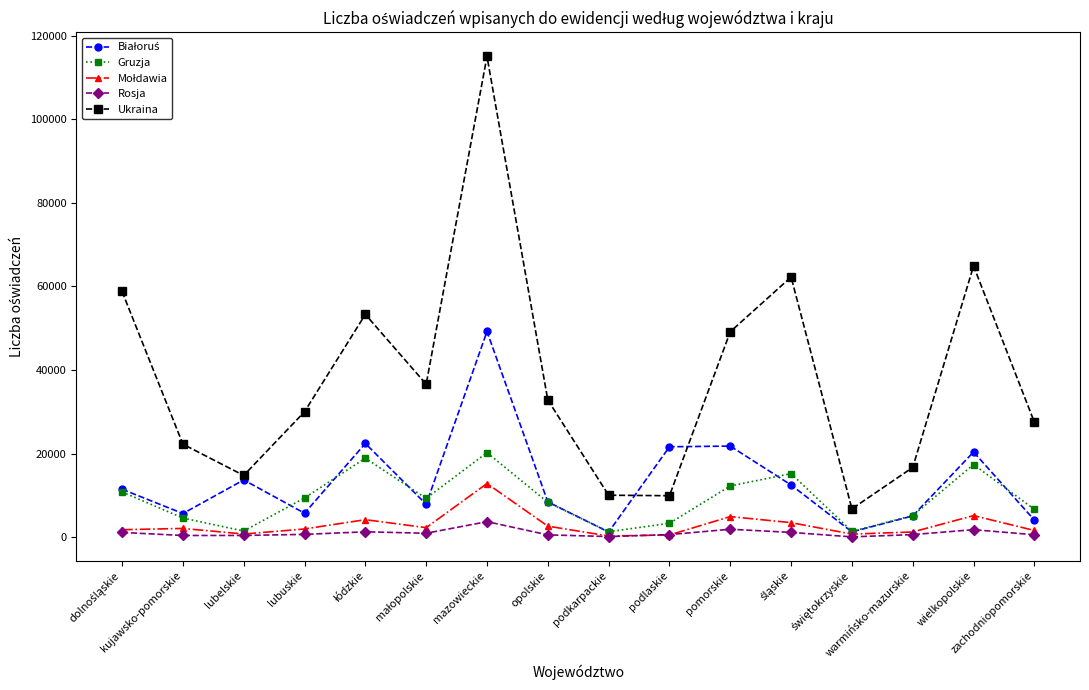

True or false: Gruzja has more than 0 points higher than both neighbors.

True